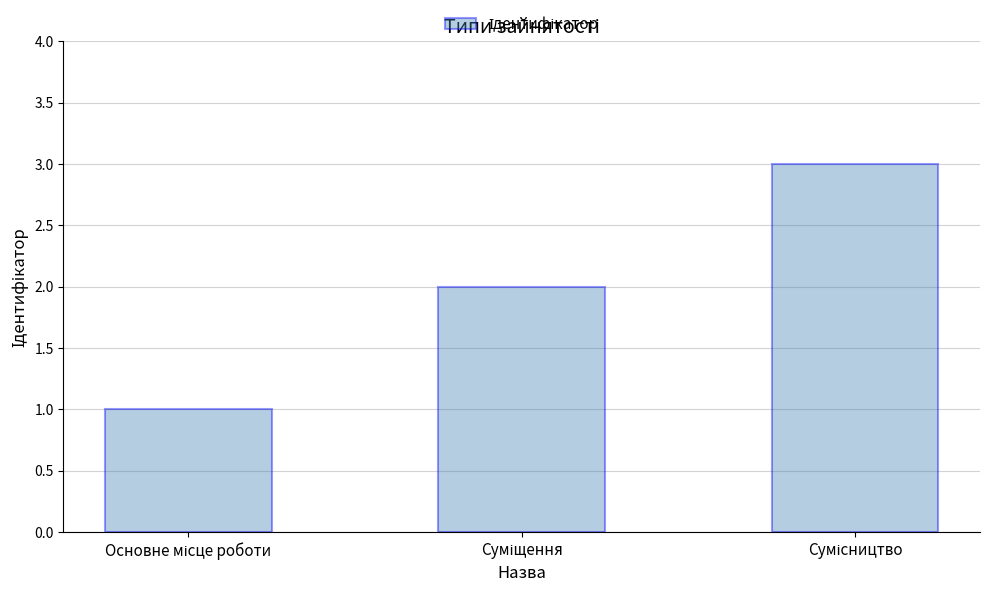

What is the greatest value displayed?

3